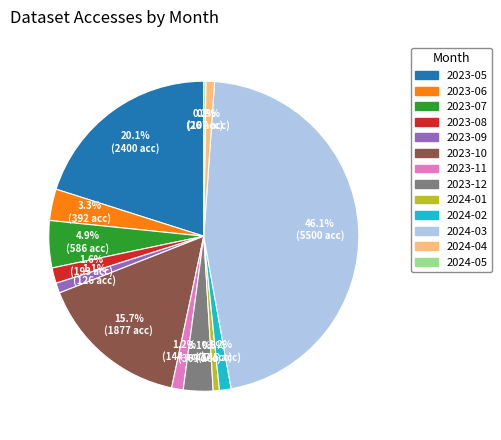

The 2024-03 slice represents 46% of the pie. True or false?

True